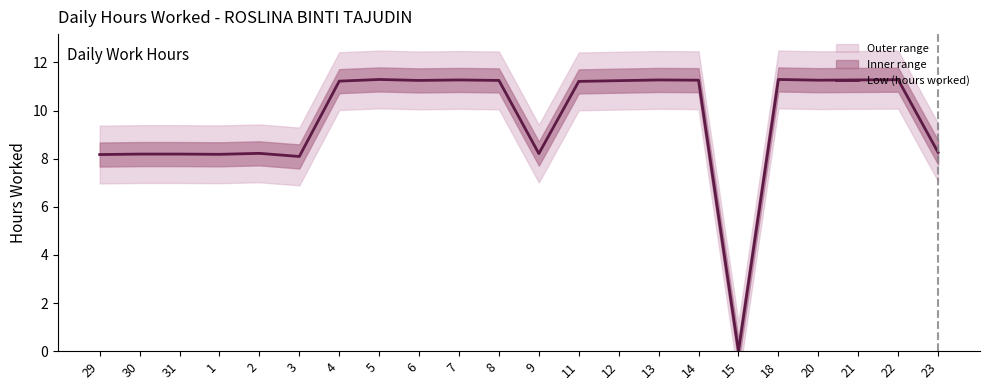

What position from the right is 2?

18